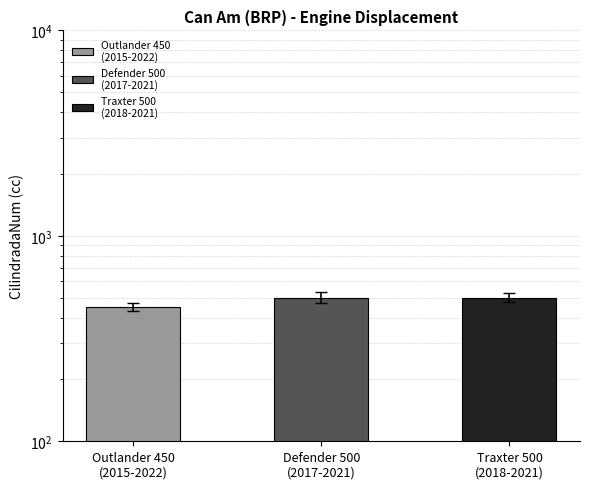

What is the smallest value displayed?

470